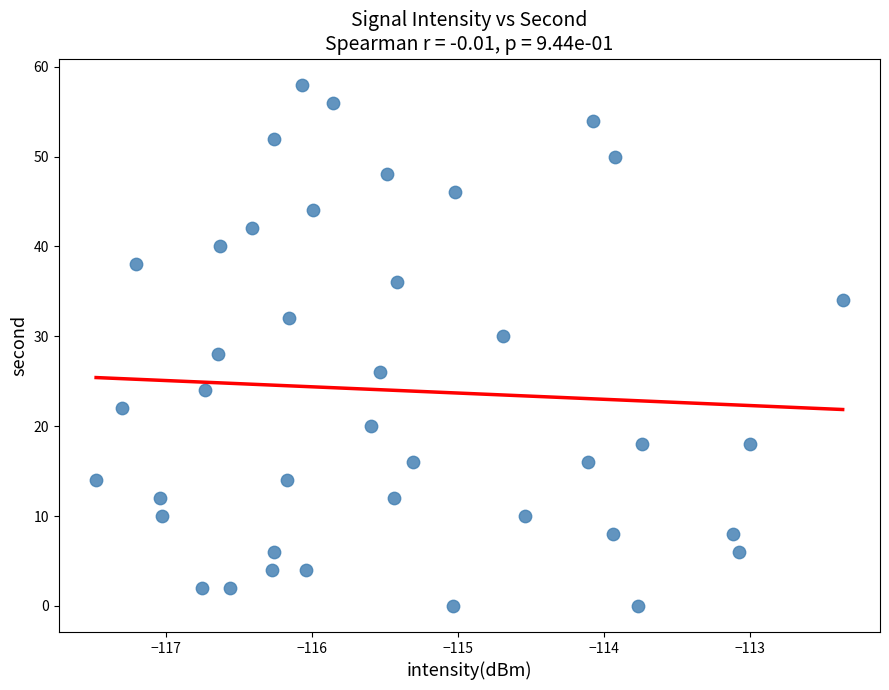

What is the range of Y values (max minus min)?

58